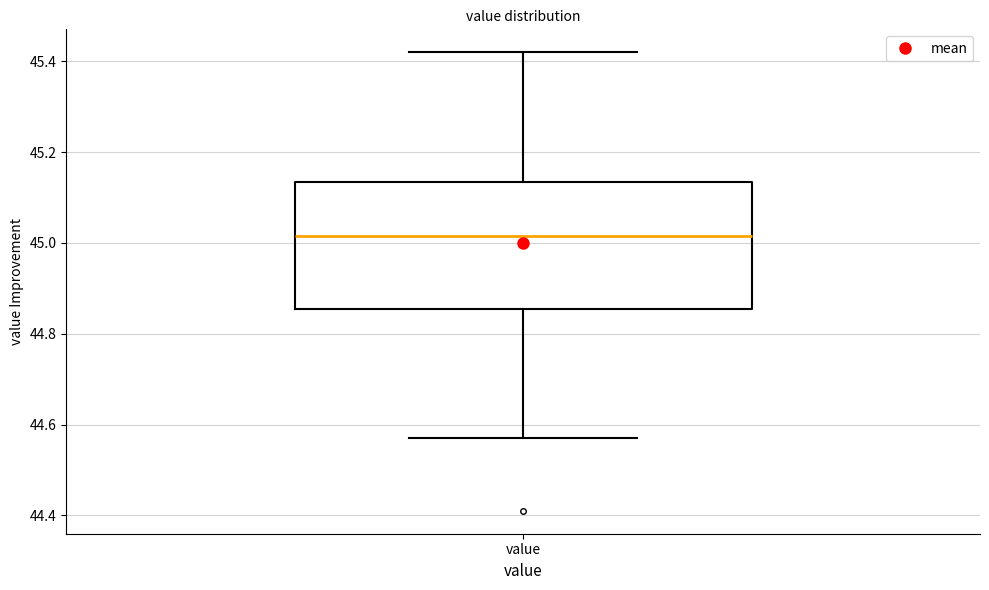

Transcribe this box plot: give where the median line is, the range the box spans, and where the two whiskers end, as read against the y-axis. The values are not printed on the chart, so give them approximately, as read against the axis.

median 45.02, box 44.86 to 45.14, whiskers 44.58 to 45.42